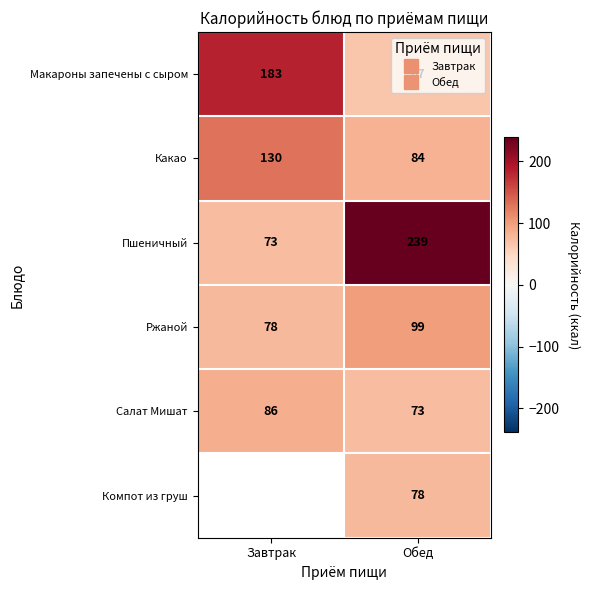

The Ржаной series shows 99.0 at Обед. True or false?

True